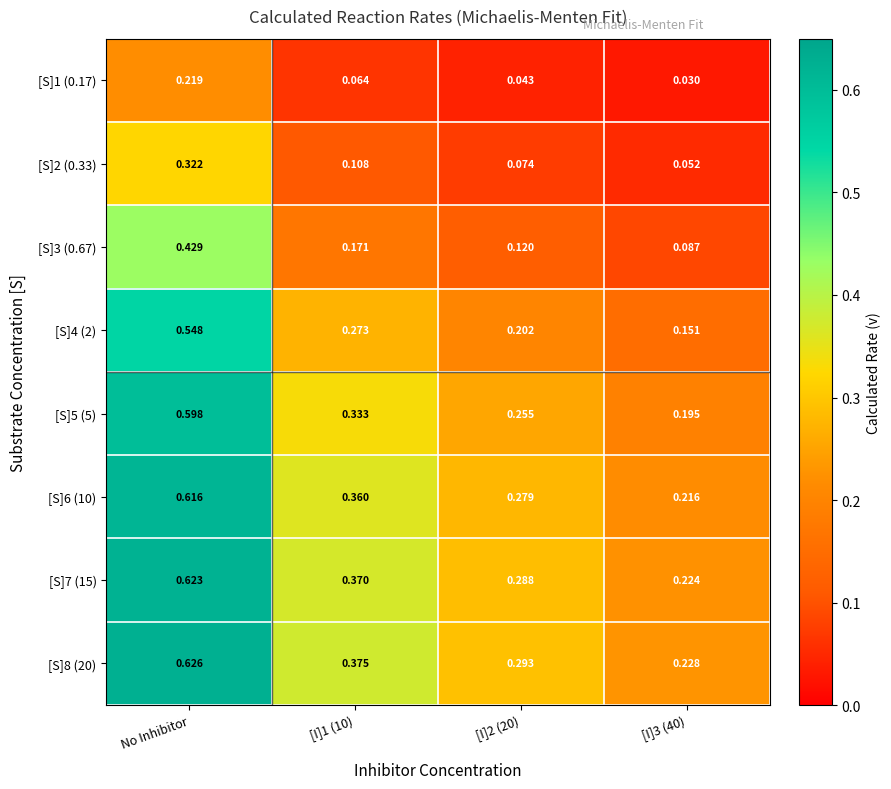

Is the value of [S]5 (5) at No Inhibitor greater than the value of [S]4 (2) at [I]1 (10)?

Yes